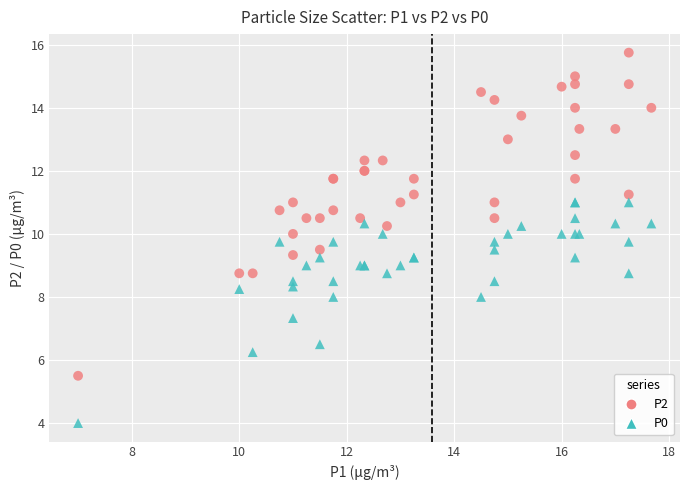

Which series has the widest spread of Y values?

P2